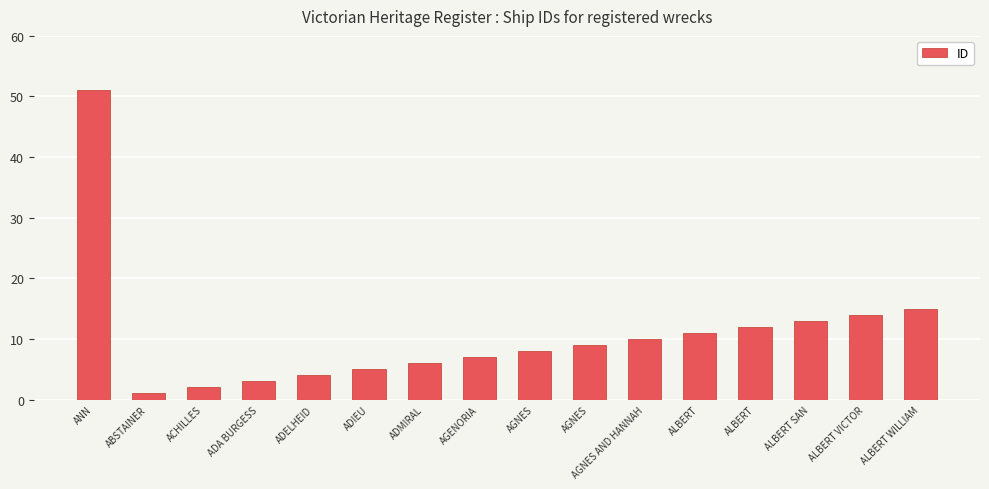

At which category does the chart reach its minimum across all series?

ABSTAINER